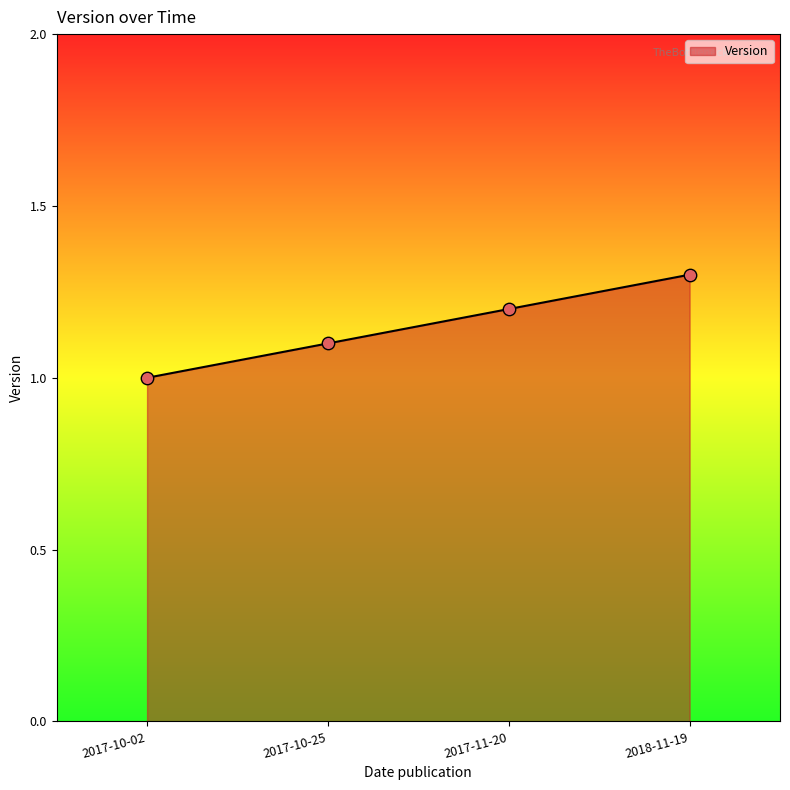

Between 2017-10-02 and 2017-11-20, which is larger?

2017-11-20